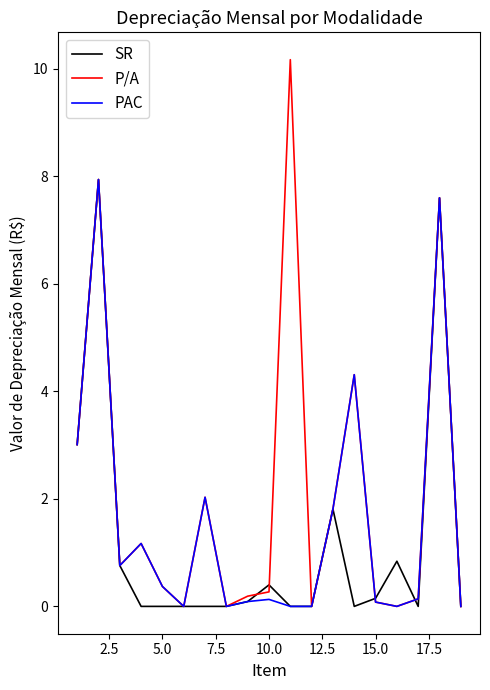

Which series has the largest total across all categories?

P/A